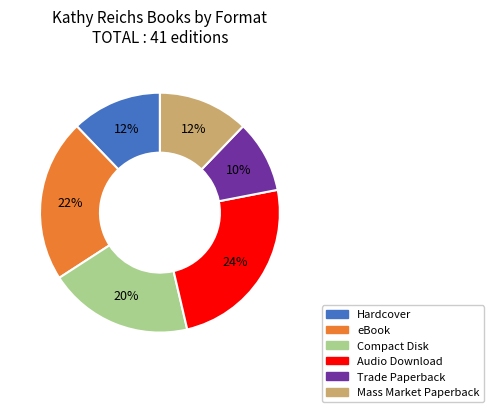

Do Hardcover and Audio Download together represent more than half of the pie?

No